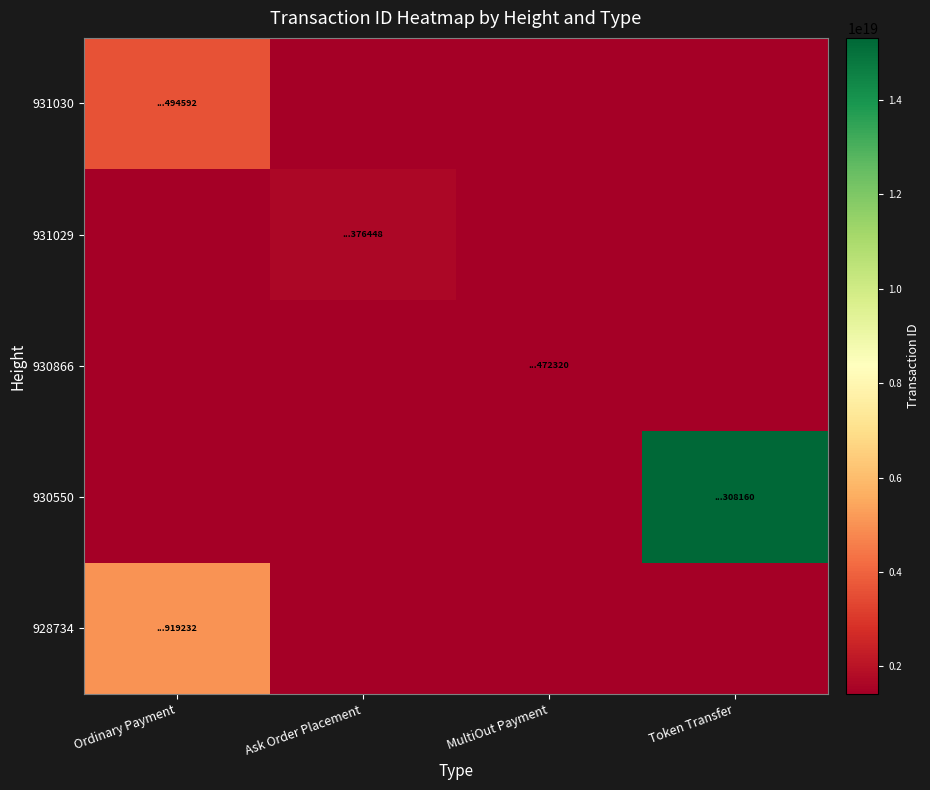

What is the spread (max minus min) of values at MultiOut Payment?

1419339333892472320